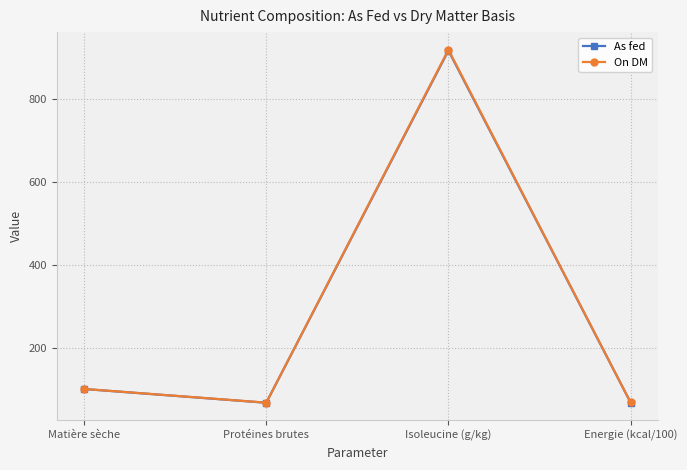

At which label is As fed closest to 491?

Matière sèche